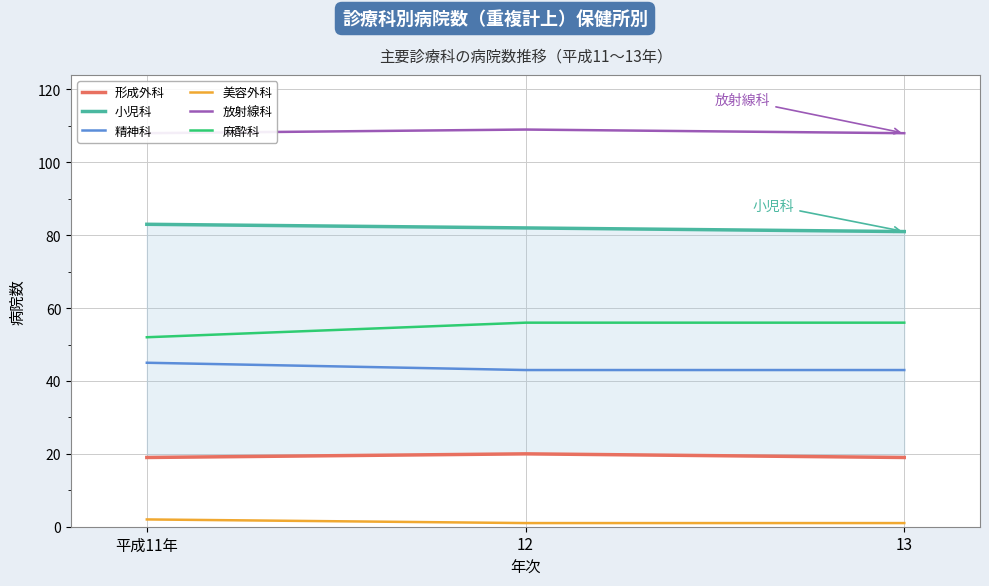

What are all the series names shown in the legend?

形成外科, 小児科, 精神科, 美容外科, 放射線科, 麻酔科